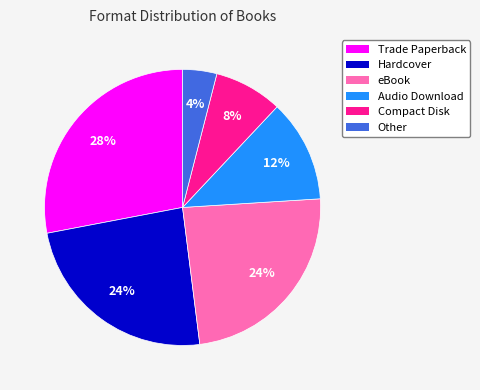

To the nearest percent, what is the difference between the largest and smallest slice percentages?

24%